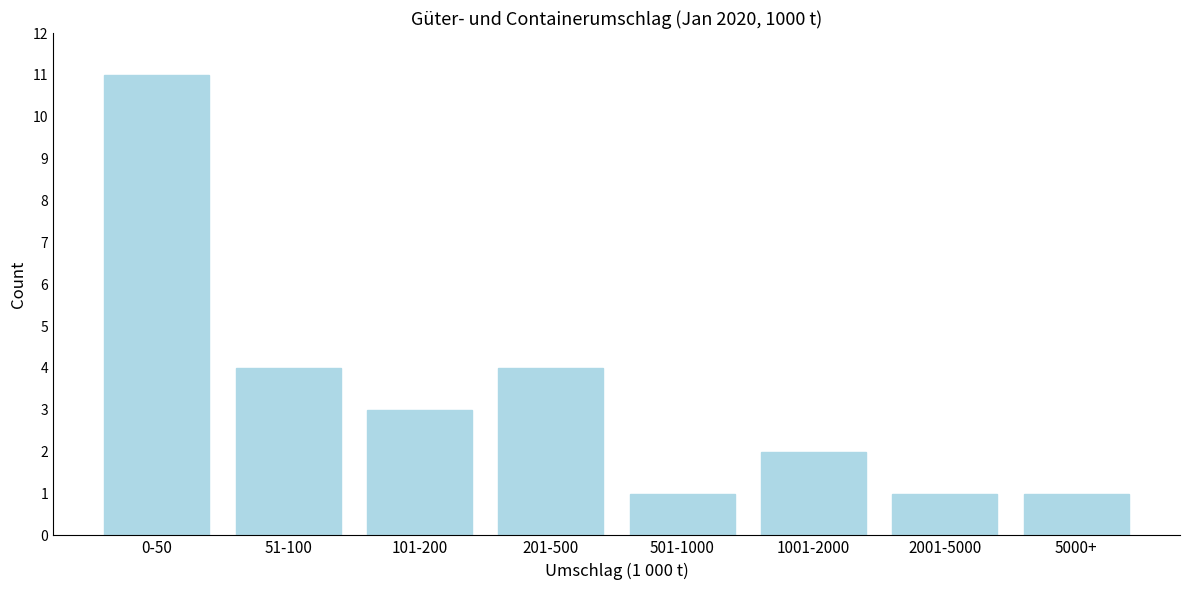

Reading right to left, what are all the values shown in this chart?

1	1	2	1	4	3	4	11